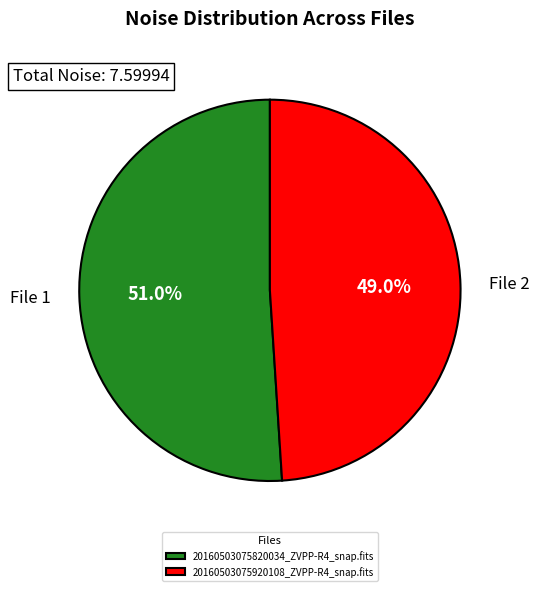

Which slice is the smallest?

20160503075920108_ZVPP-R4_snap.fits